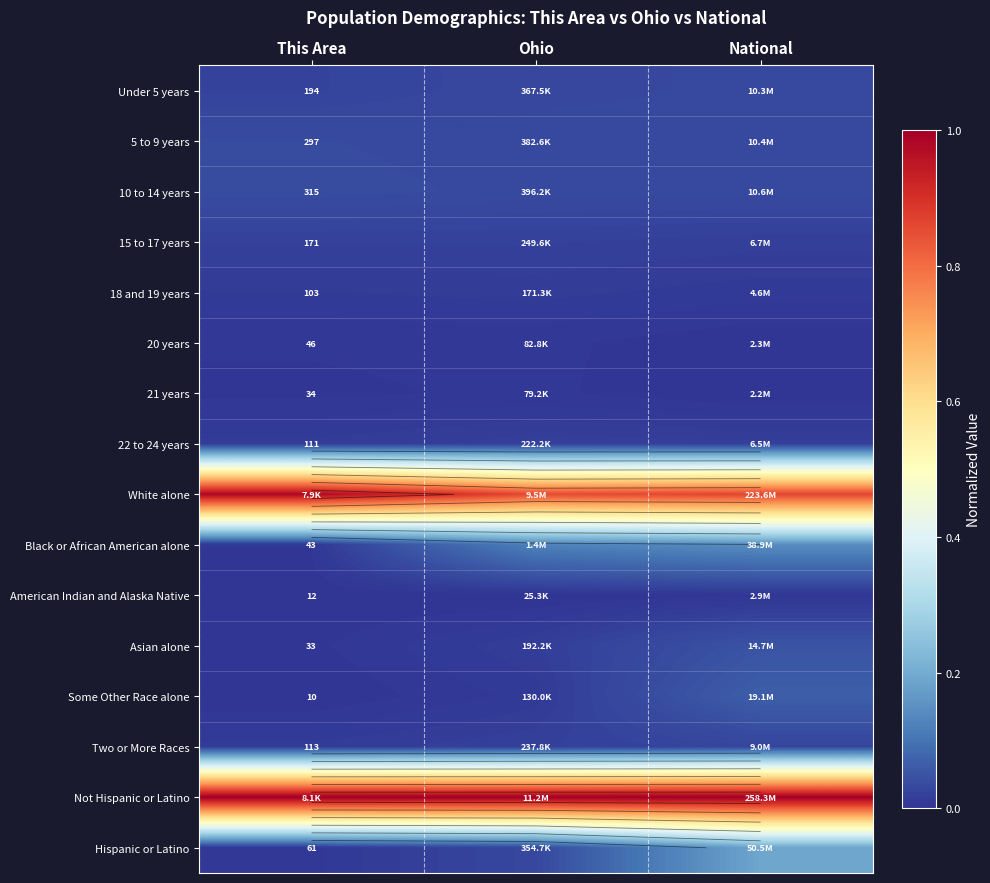

Rank the series by their maximum value, from highest to lowest.

Not Hispanic or Latino, White alone, Hispanic or Latino, Black or African American alone, Some Other Race alone, Asian alone, 10 to 14 years, 5 to 9 years, Under 5 years, Two or More Races, 15 to 17 years, 22 to 24 years, 18 and 19 years, 20 years, 21 years, American Indian and Alaska Native